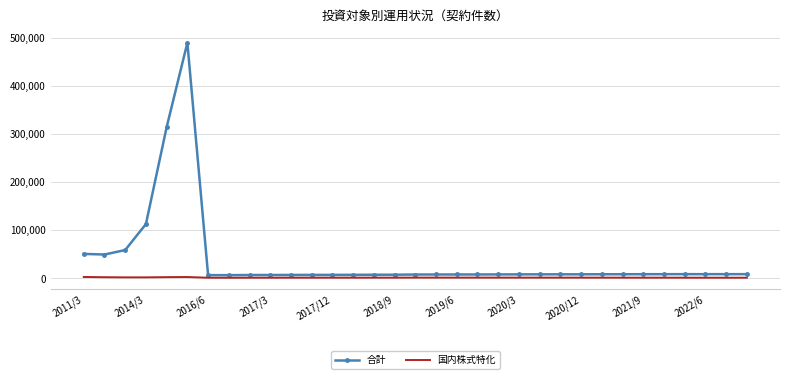

True or false: 合計 and 国内株式特化 intersect in this chart.

False